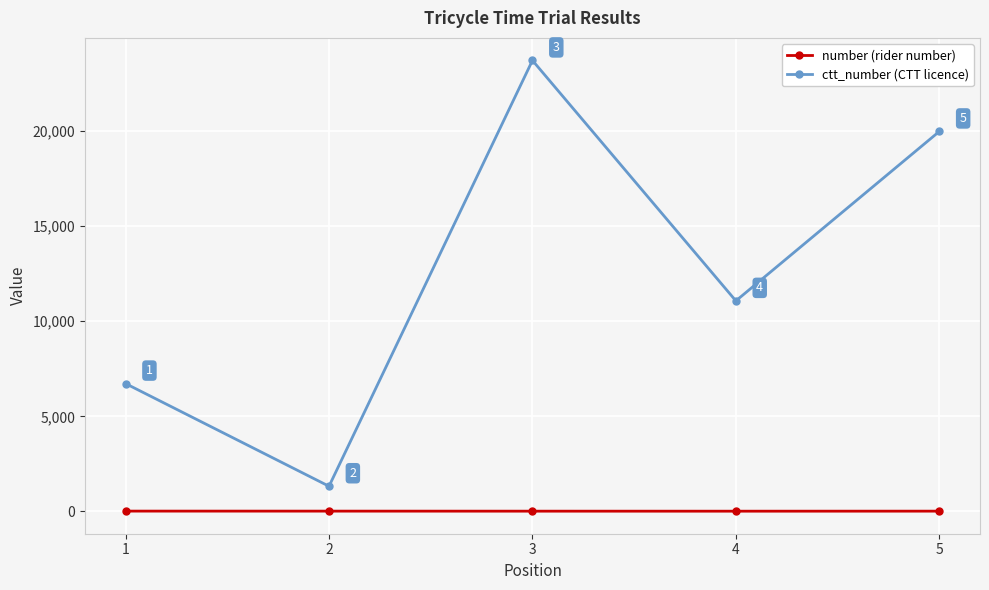

What is the average value of the ctt_number (CTT licence) series?

12564